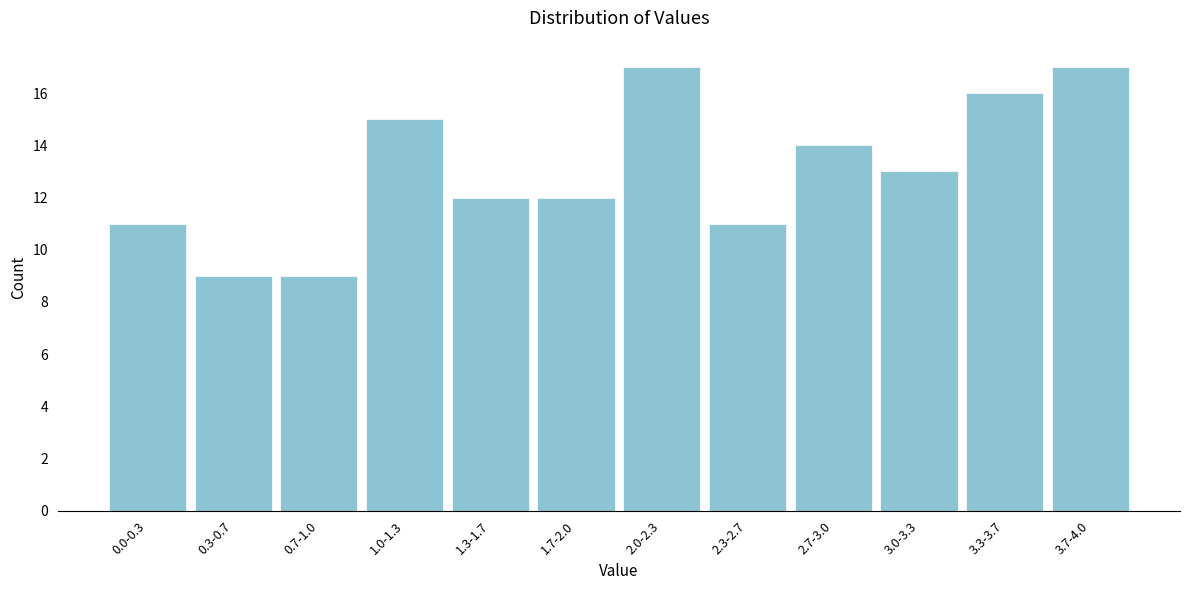

Reading left to right, transcribe all the data shown in this chart.

11	9	9	15	12	12	17	11	14	13	16	17